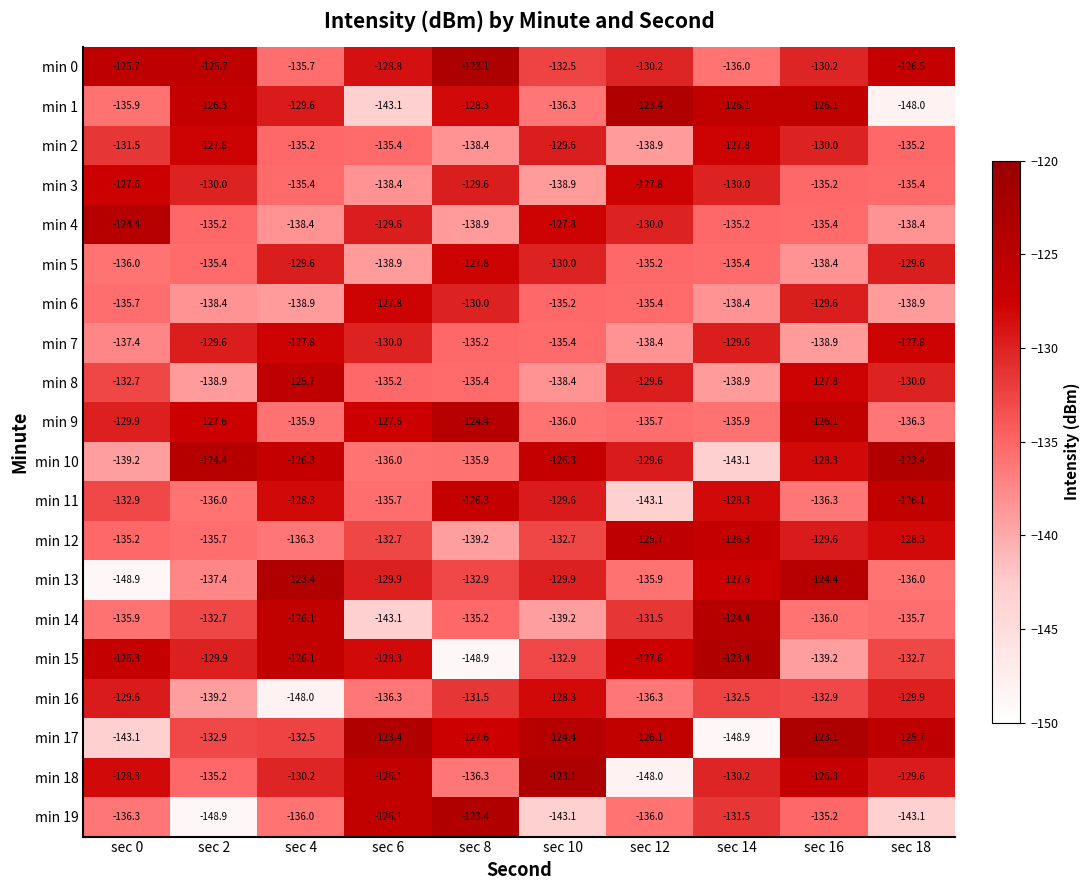

At which label does min 3 reach its minimum?

sec 10